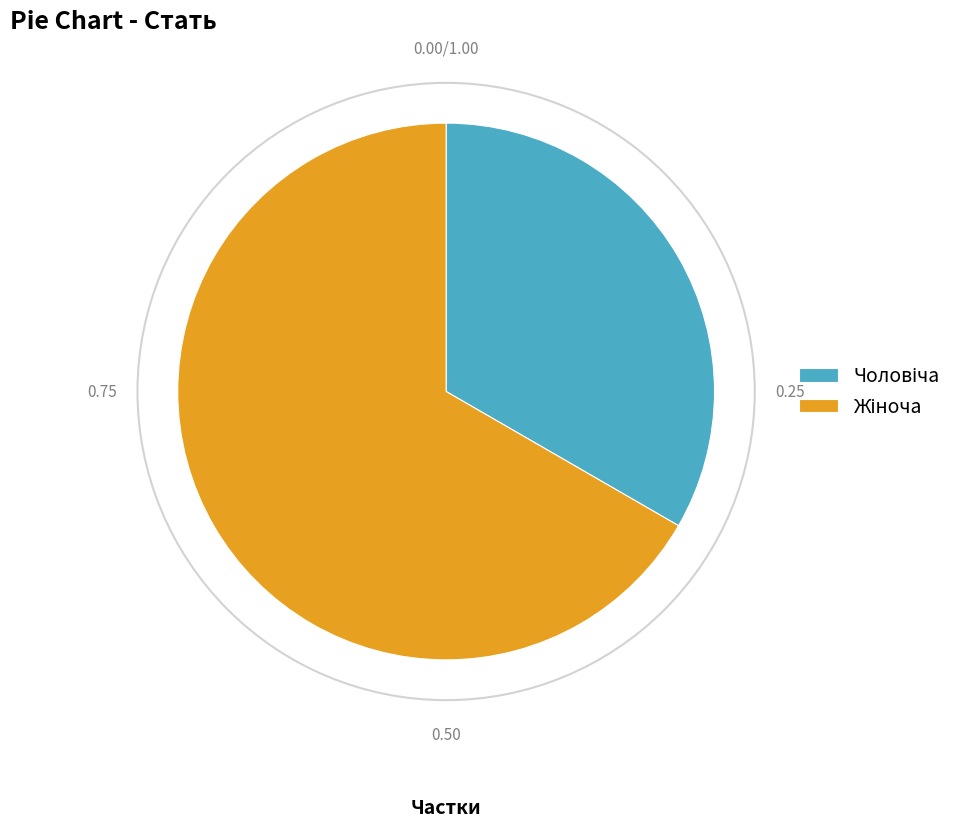

What portion of the pie excludes Жіноча?

33.3%